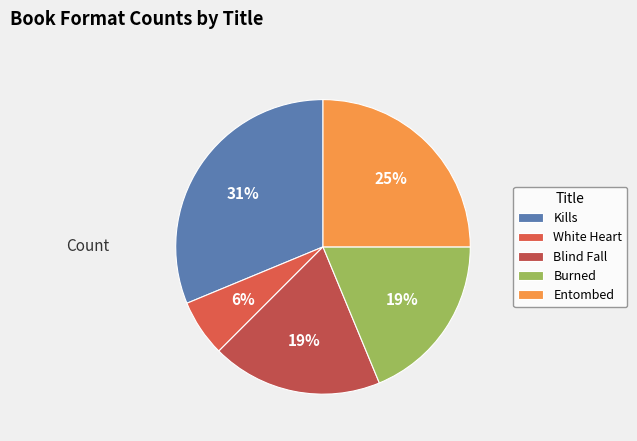

Is it true that Blind Fall is 19% of the pie?

True